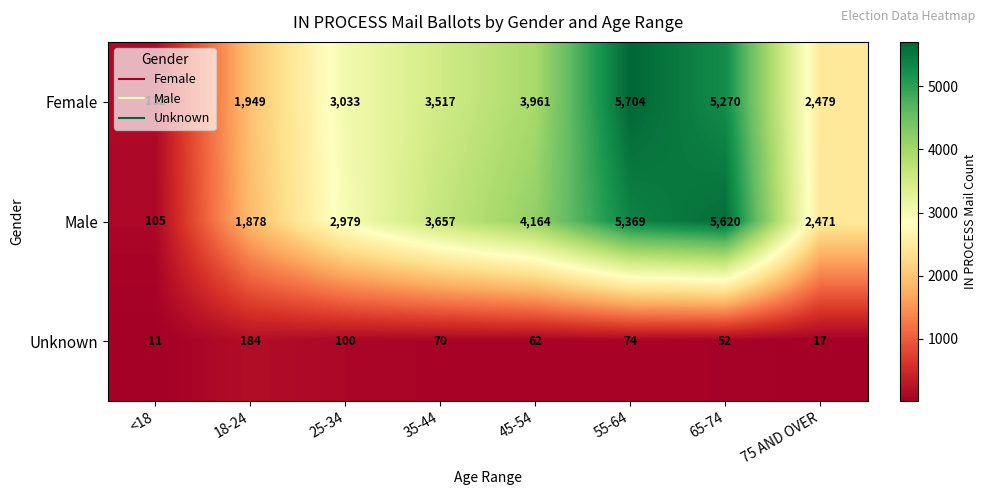

What is the difference between the Unknown values at 35-44 and 18-24?

114